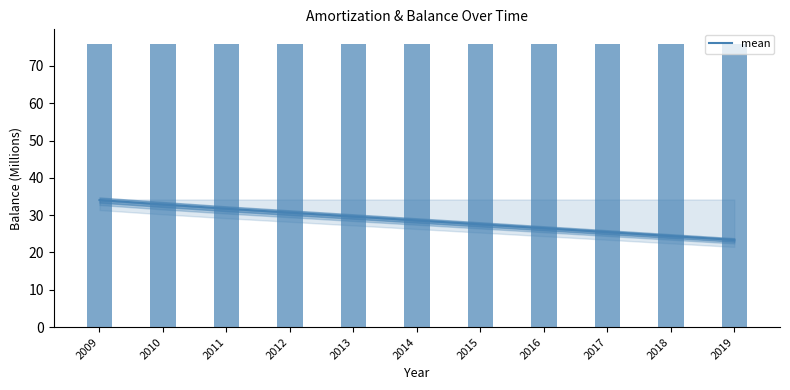

True or false: mean has a value of 28.6 at 2014.

True